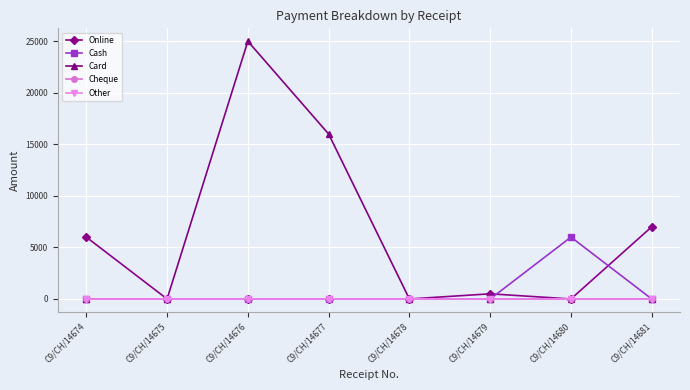

Does the chart have visible grid lines?

Yes